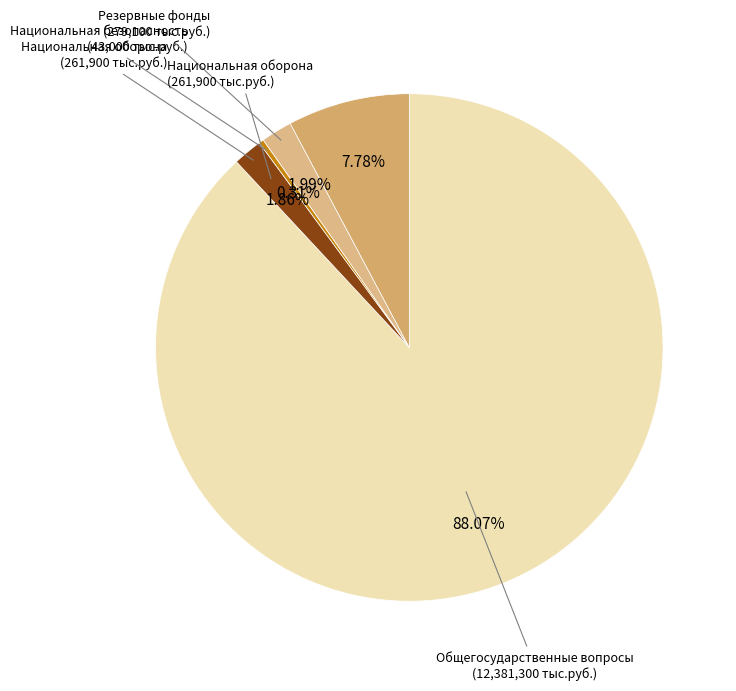

To the nearest percent, what is the average slice percentage?

20%